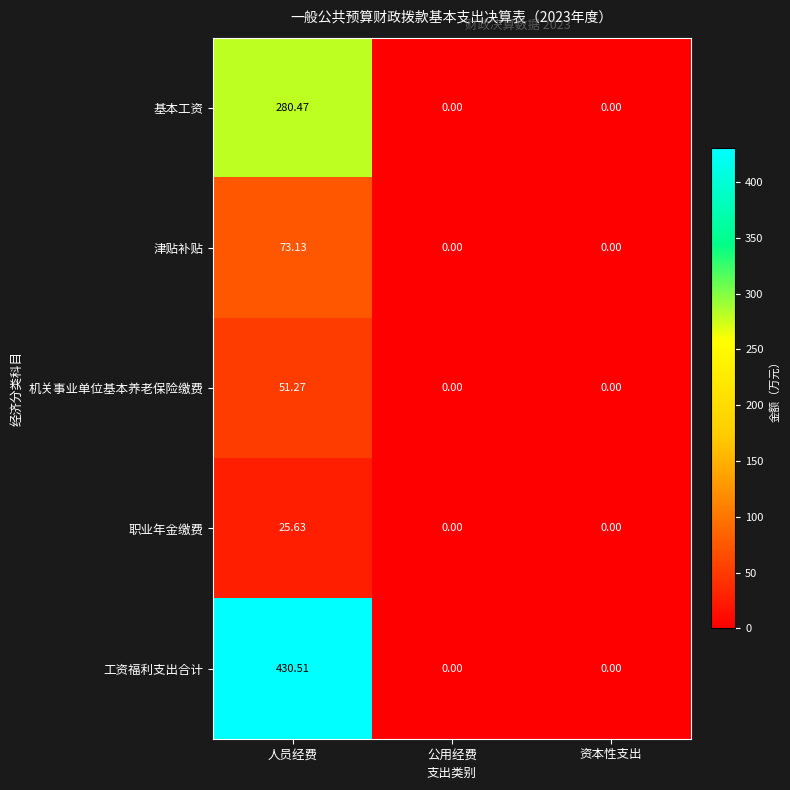

Which series has the largest total across all categories?

工资福利支出合计